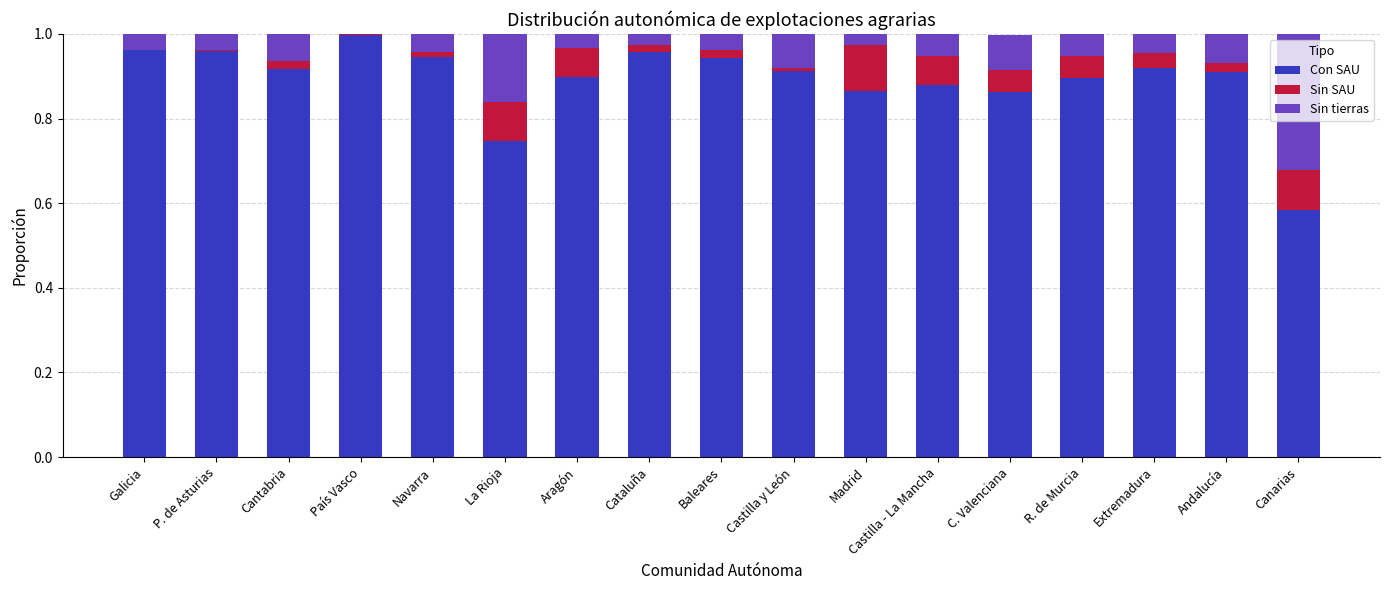

Are the bars horizontal?

No